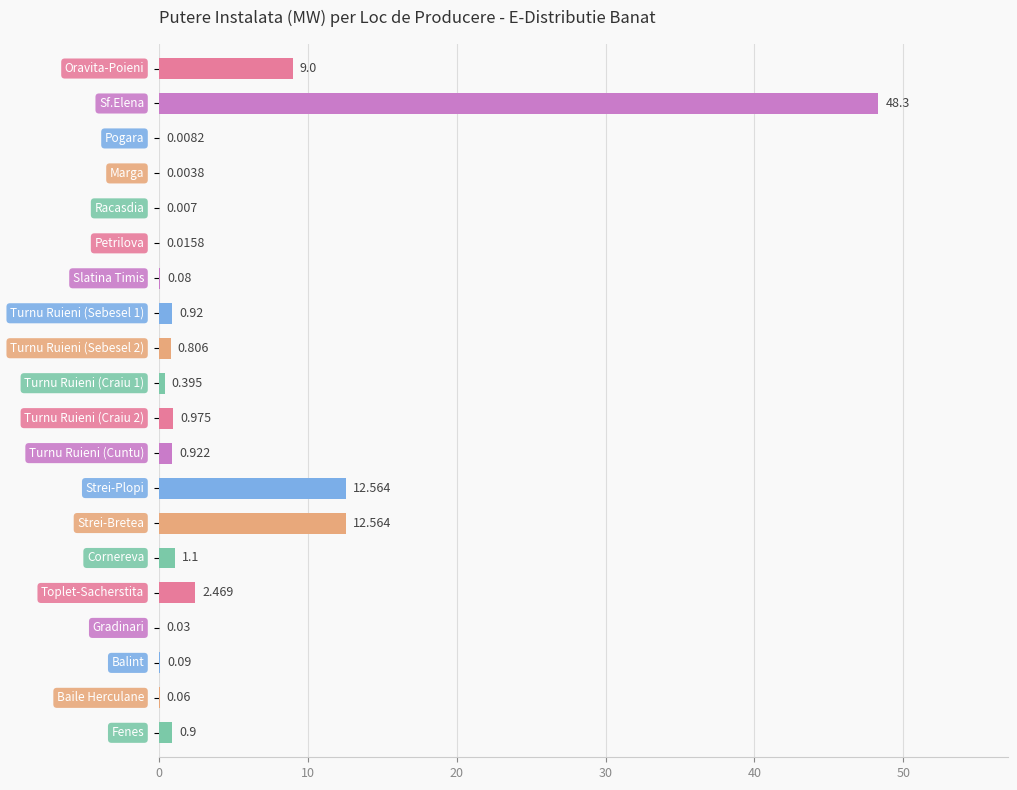

Are the bars horizontal?

Yes